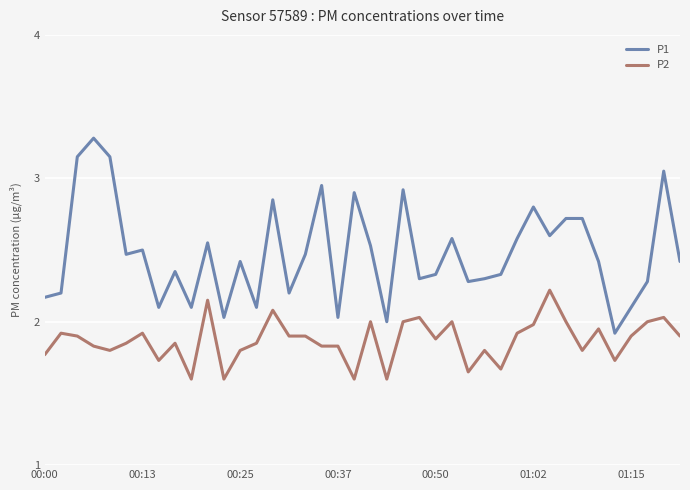

What is the maximum value shown in the chart?

3.3